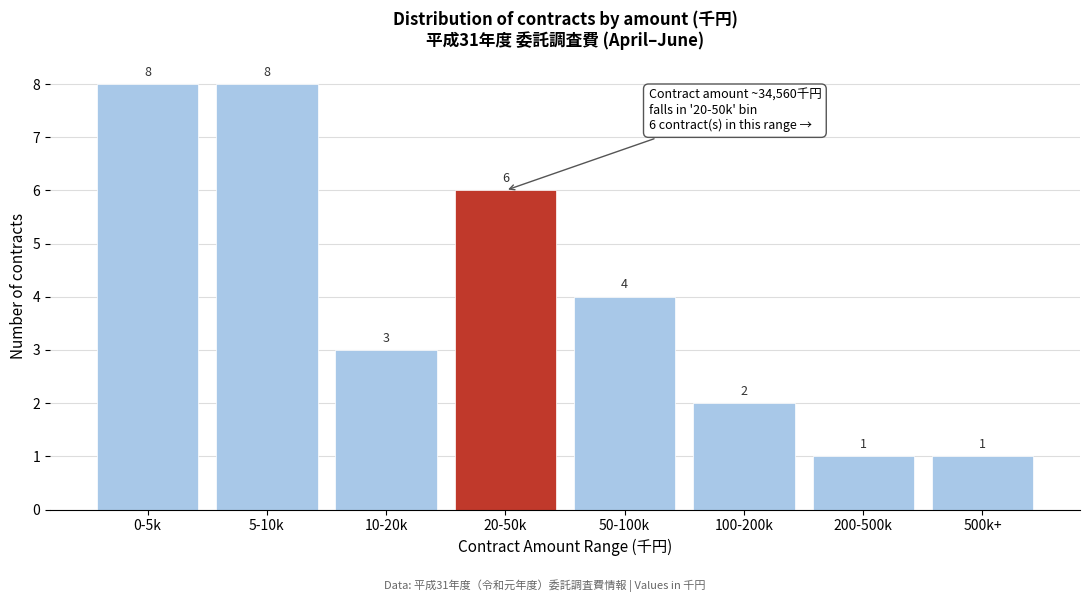

Reading right to left, transcribe all the data shown in this chart.

1	1	2	4	6	3	8	8